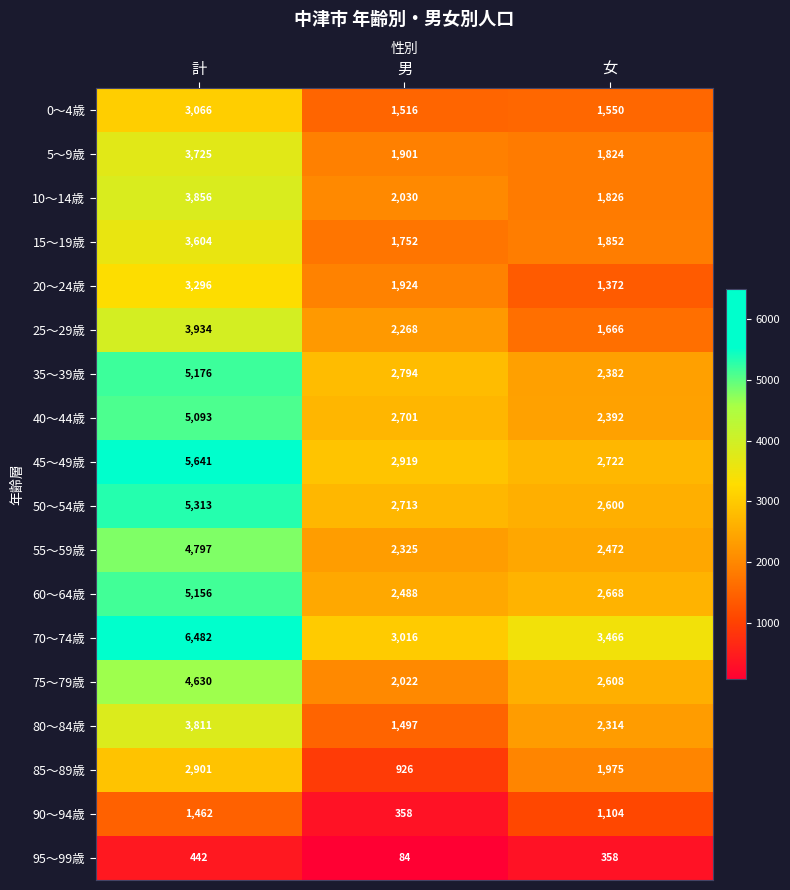

What is the difference between the maximum and minimum values in the 85～89歳 series?

1975